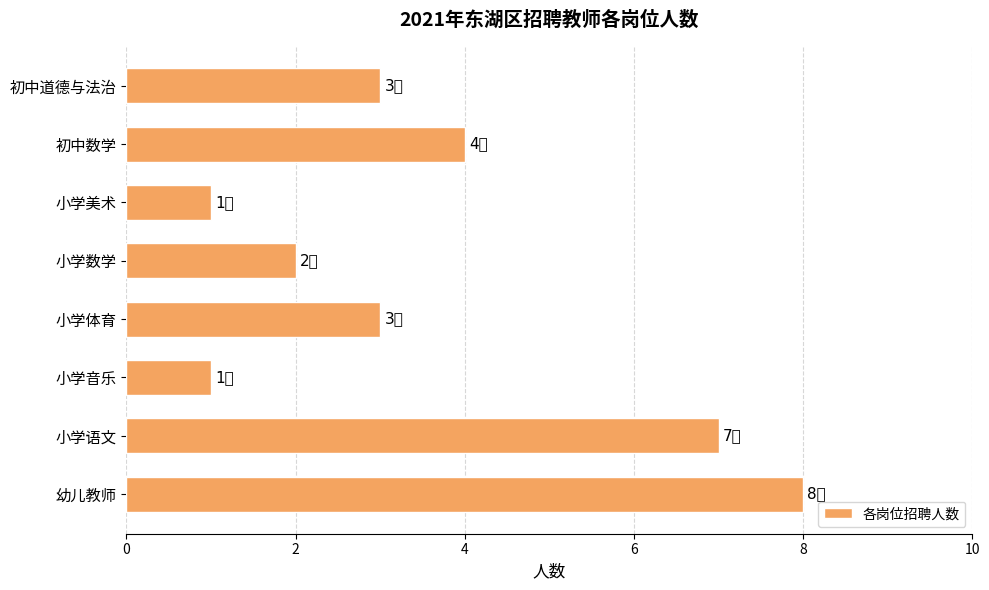

How many series are shown in this chart?

1